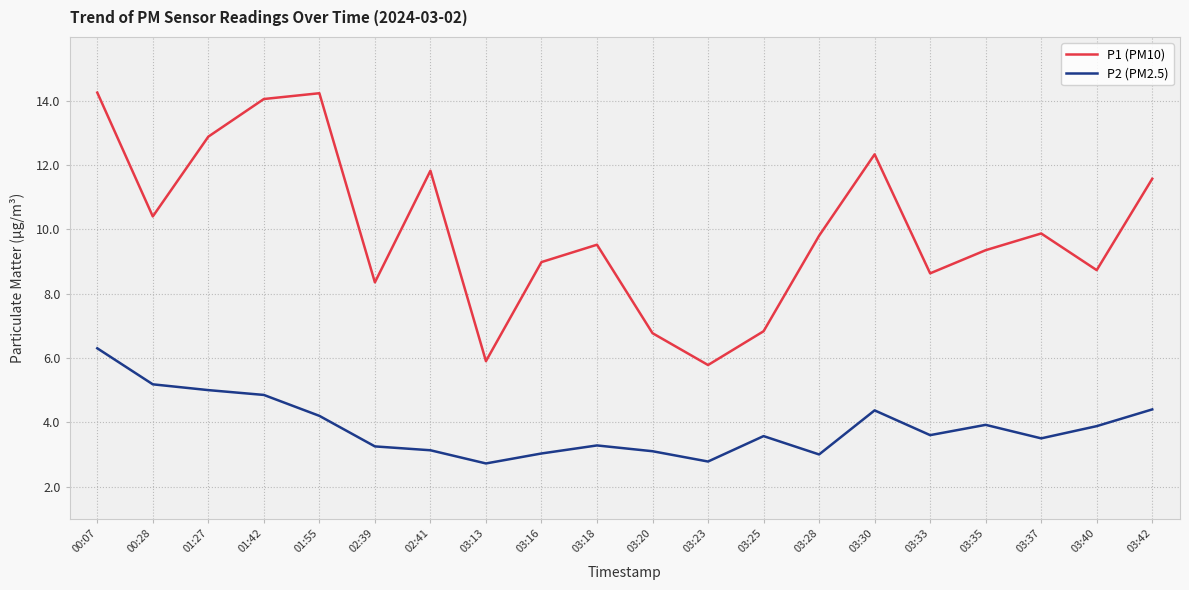

At how many categories does at least one series exceed 3?

20